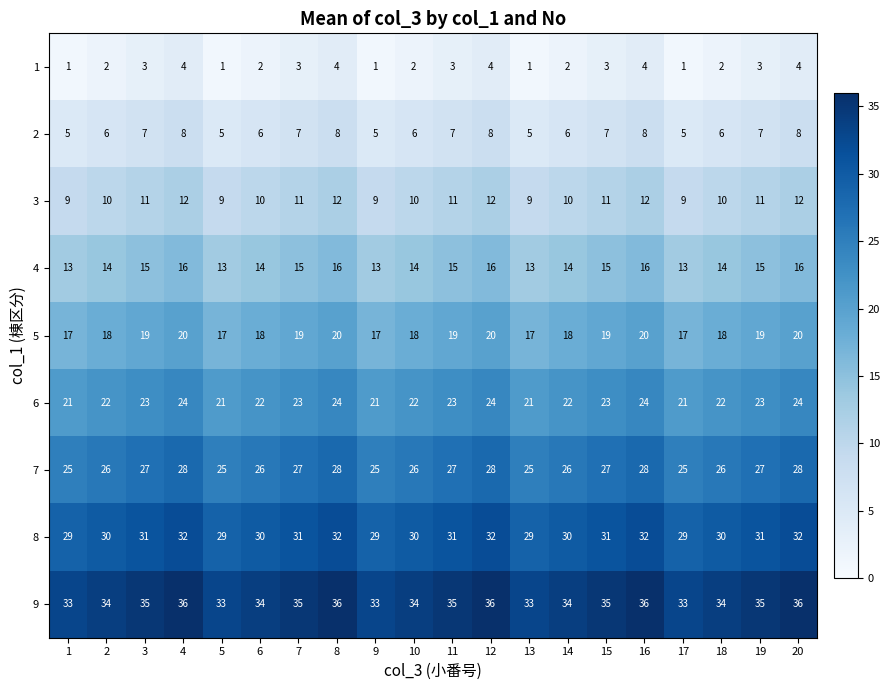

What is the spread (max minus min) of values at 16?

32